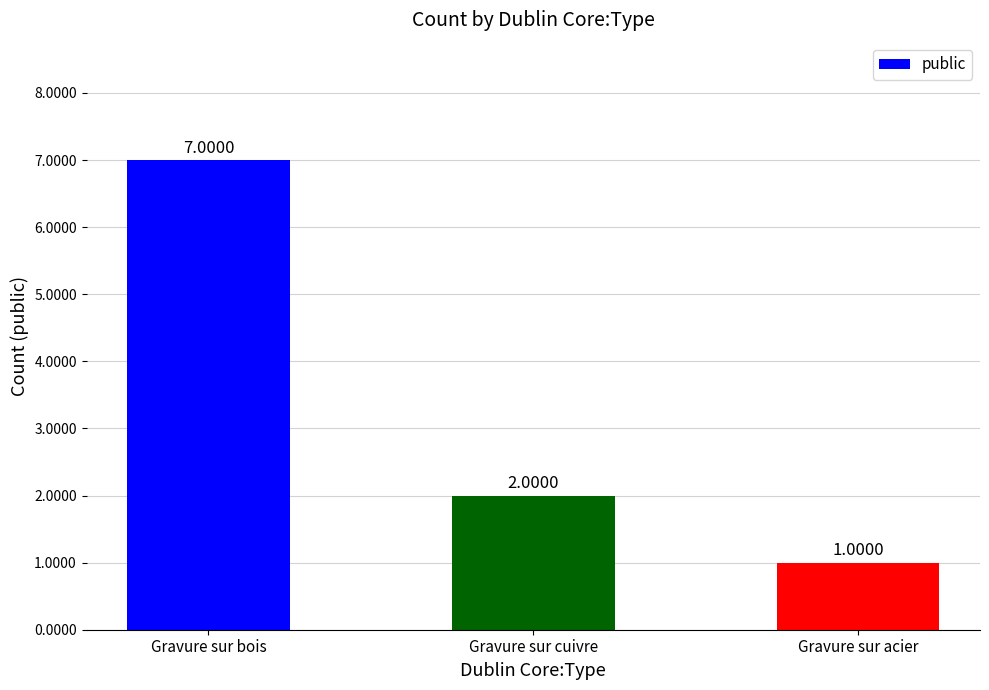

Are the bars horizontal?

No